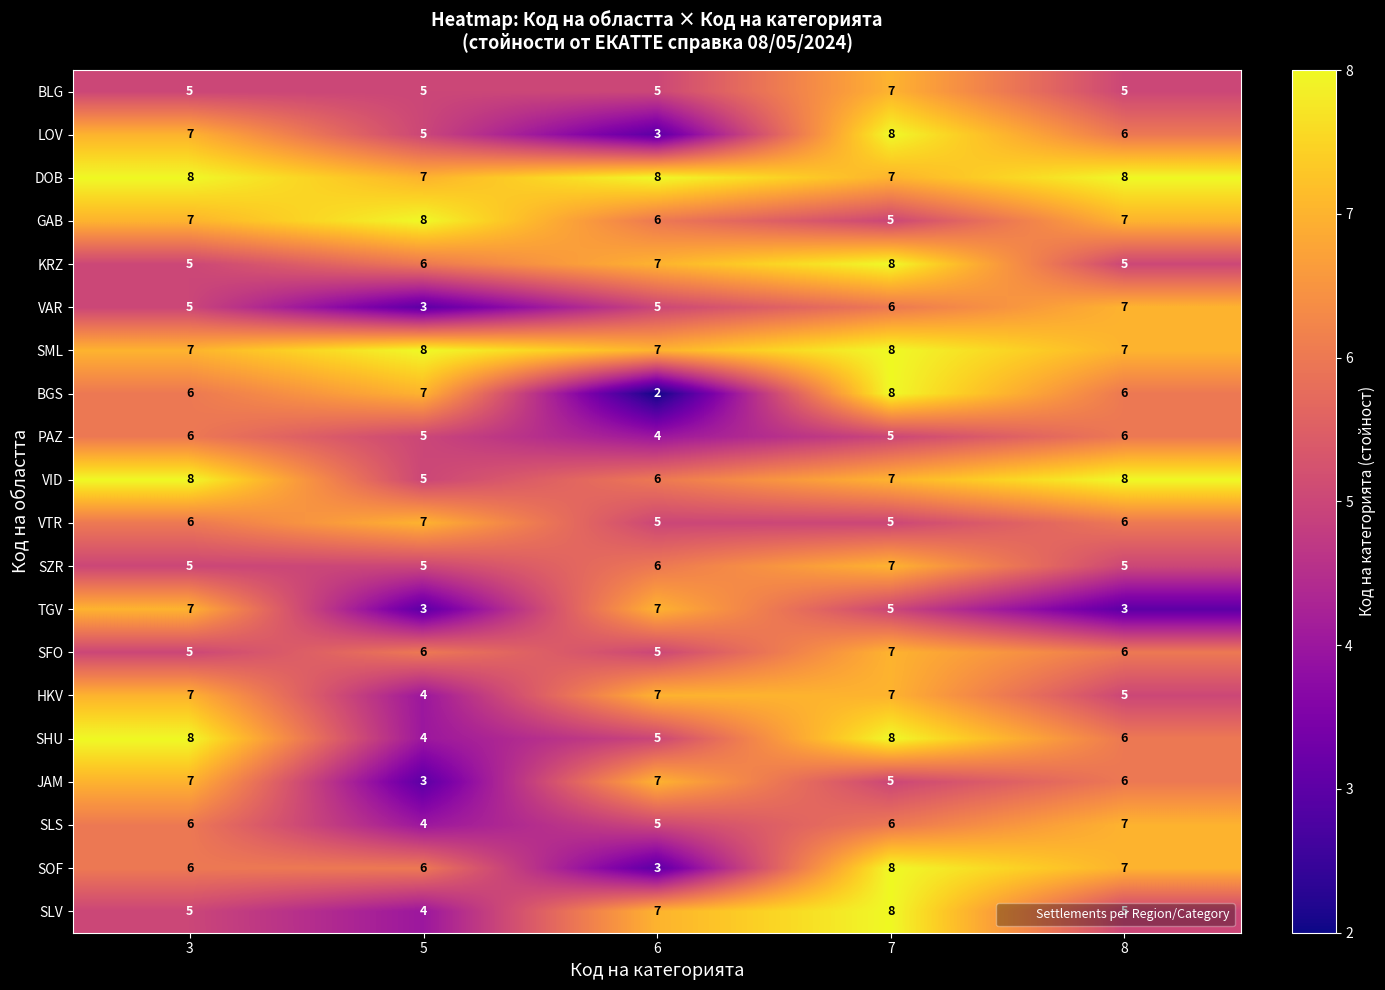

Which category has the lowest value in the HKV series?

5